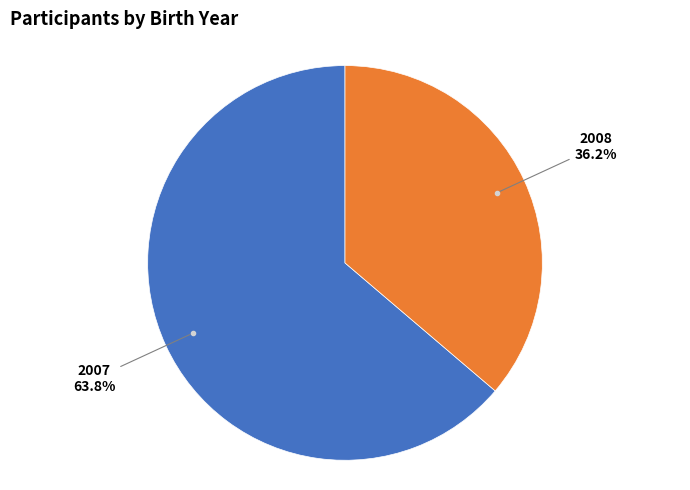

Is there any slice that represents more than half of the pie?

Yes